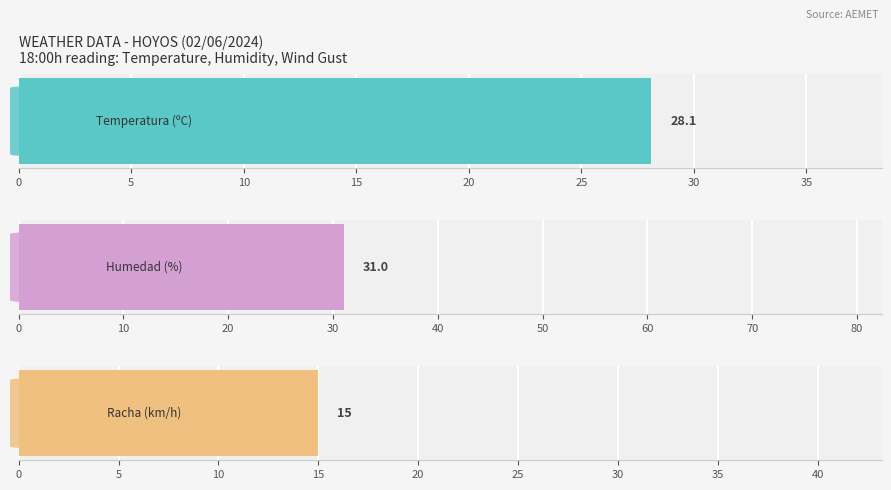

How many bars are there in each group?

3